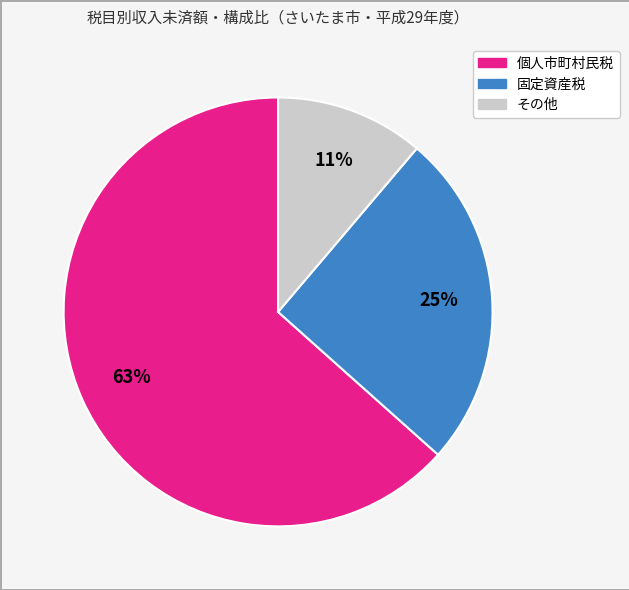

Is the sum of 固定資産税 and その他 greater than half?

No